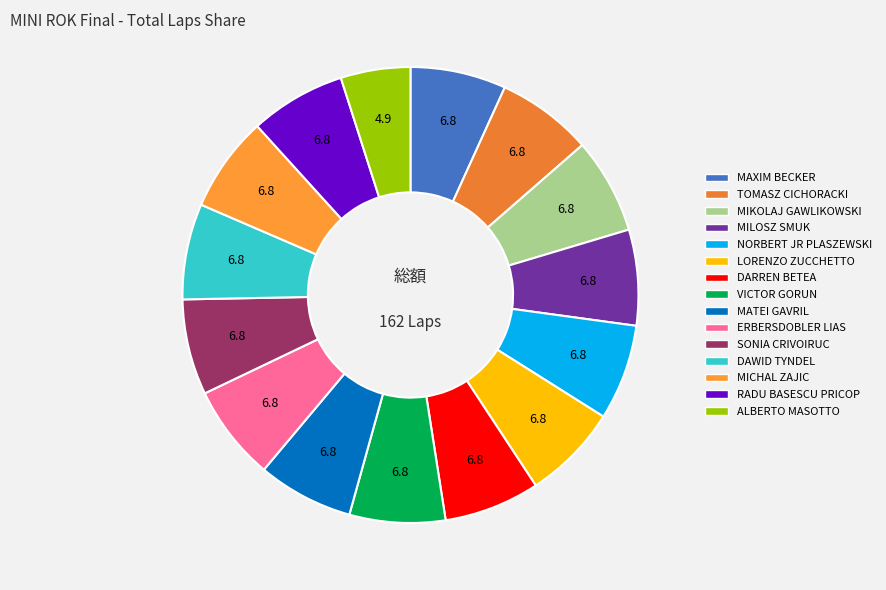

Rank the categories by value from lowest to highest.

ALBERTO MASOTTO, MAXIM BECKER, TOMASZ CICHORACKI, MIKOLAJ GAWLIKOWSKI, MILOSZ SMUK, NORBERT JR PLASZEWSKI, LORENZO ZUCCHETTO, DARREN BETEA, VICTOR GORUN, MATEI GAVRIL, ERBERSDOBLER LIAS, SONIA CRIVOIRUC, DAWID TYNDEL, MICHAL ZAJIC, RADU BASESCU PRICOP